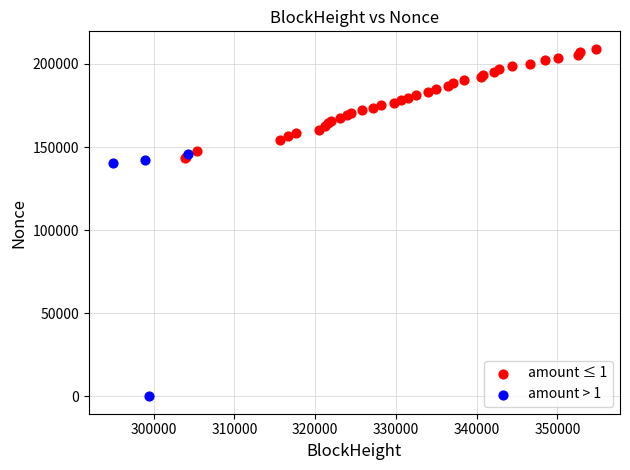

Which series has the widest spread of Y values?

amount > 1